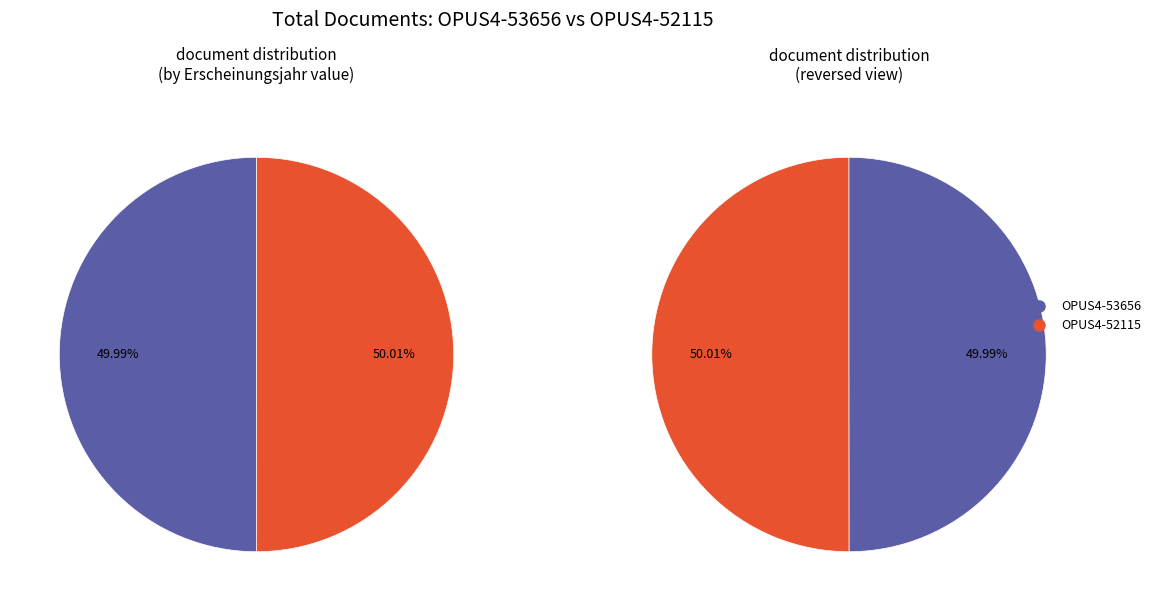

The OPUS4-52115 slice represents 50% of the pie. True or false?

True